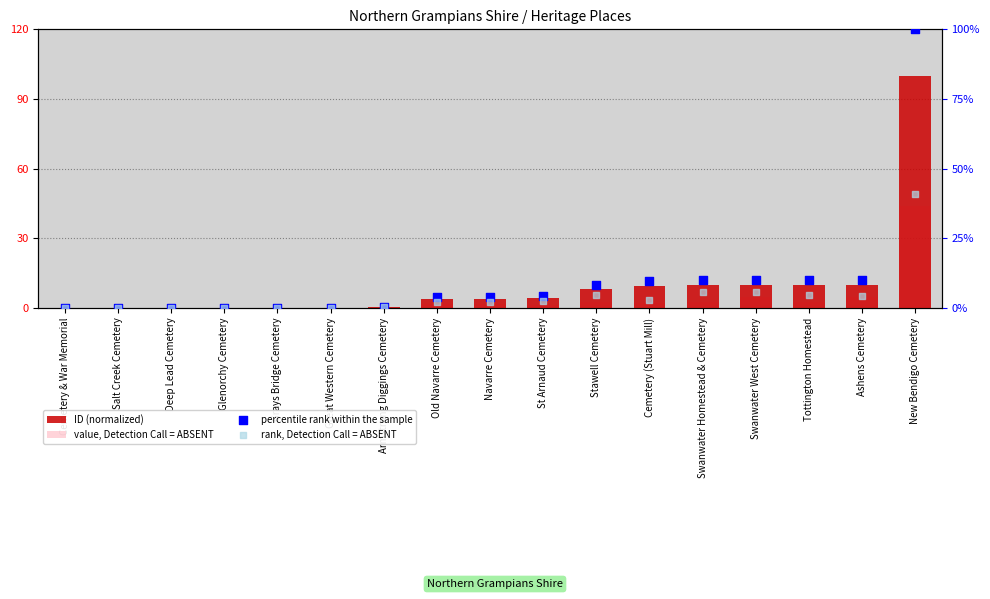

At which category is the sum across all series the highest?

New Bendigo Cemetery